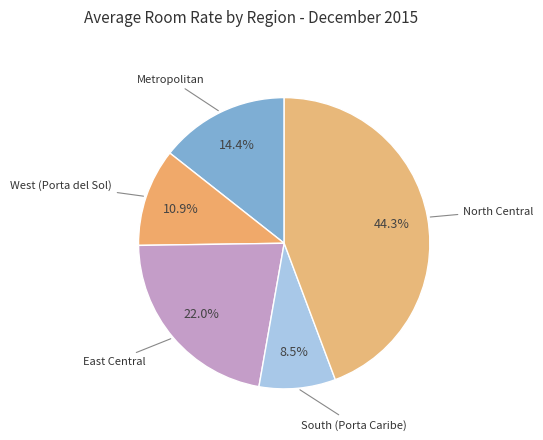

Between Metropolitan and South (Porta Caribe), which is larger?

Metropolitan